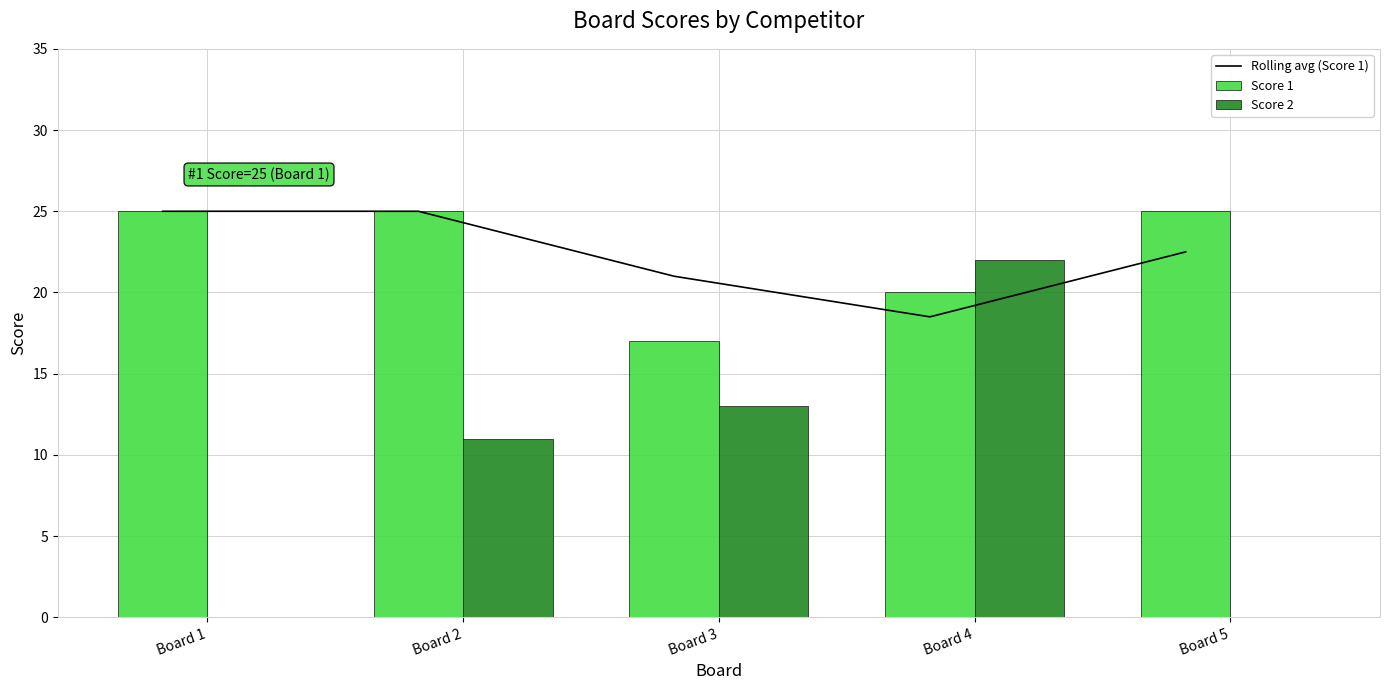

What is the value of the Score 1 bar at the 1st from the left?

25.0